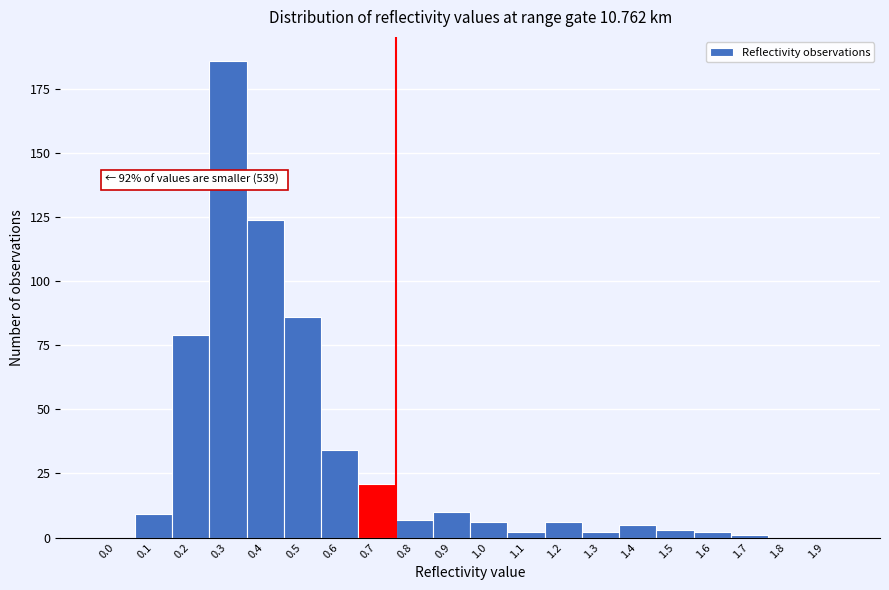

Reading left to right, list all the values displayed in this chart.

0.0=0	0.1=9	0.2=79	0.3=186	0.4=124	0.5=86	0.6=34	0.7=21	0.8=7	0.9=10	1.0=6	1.1=2	1.2=6	1.3=2	1.4=5	1.5=3	1.6=2	1.7=1	1.8=0	1.9=0